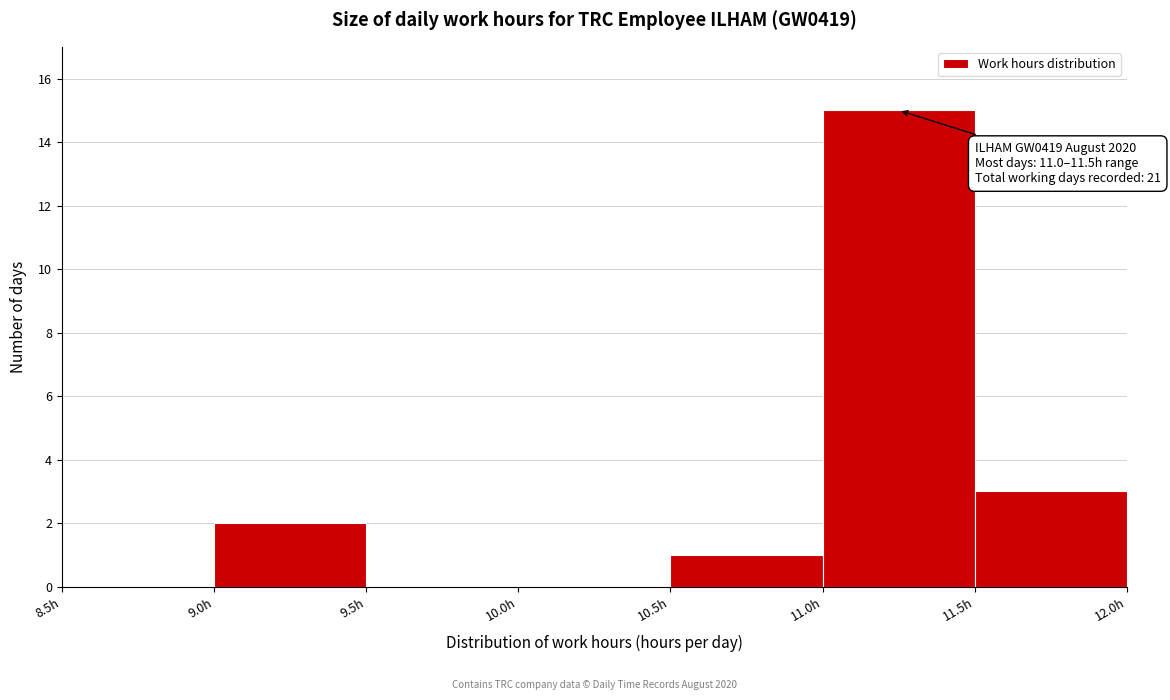

Which range on the x-axis has the tallest bar?

11.0 to 11.5